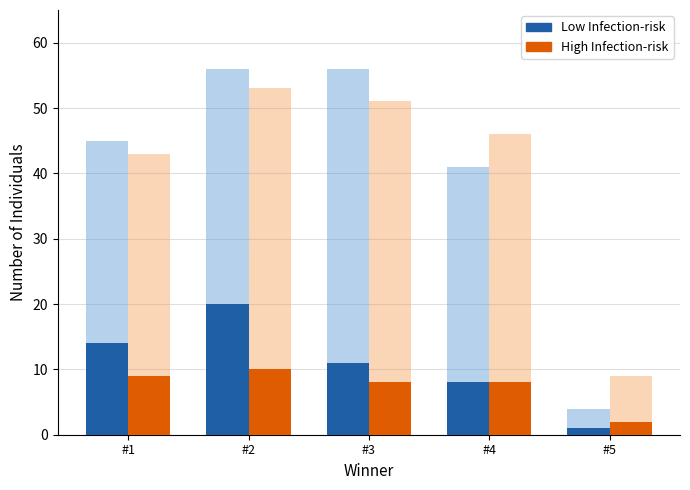

What is the difference between the High Infection-risk values at #3 and #4?

5